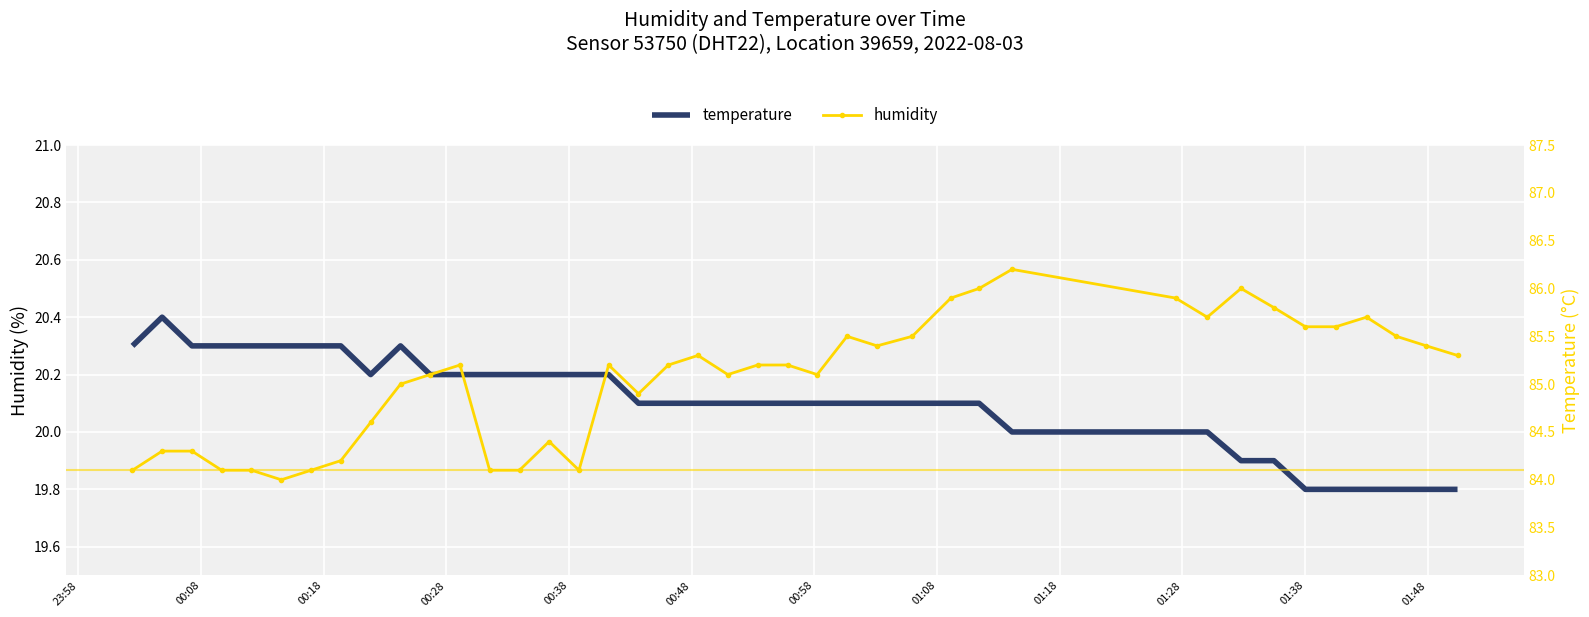

Which series has the largest total across all categories?

humidity